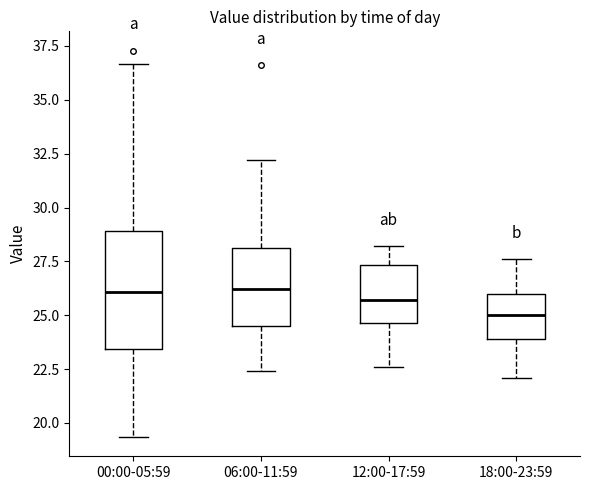

Which box is the tallest, from its lower edge to its upper edge?

00:00-05:59